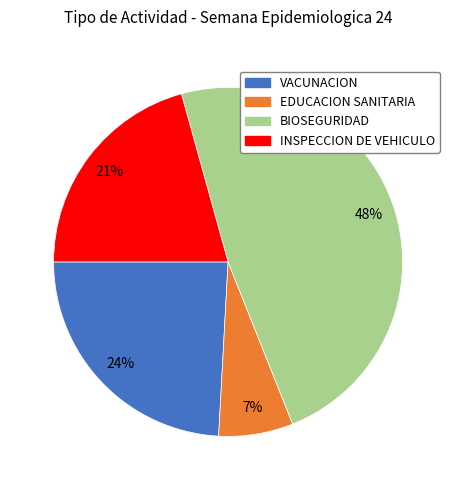

To the nearest percent, what is the average slice percentage?

25%